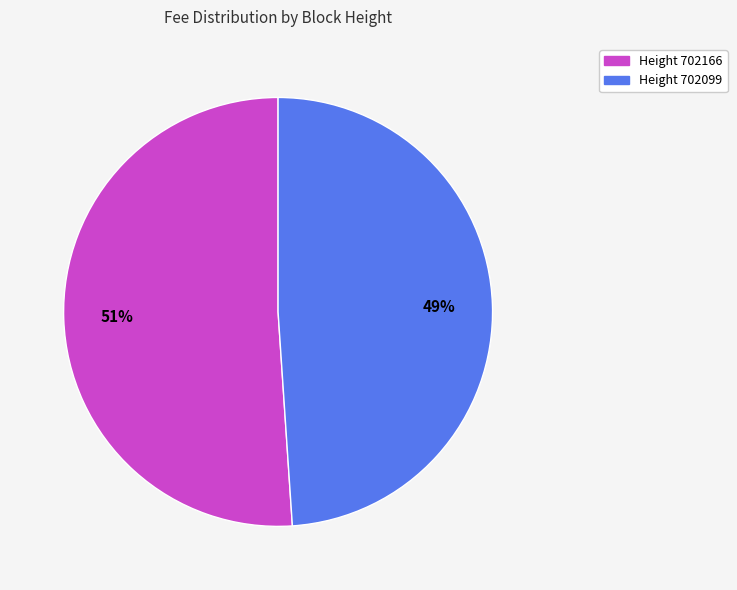

The Height 702166 slice represents 39% of the pie. True or false?

False